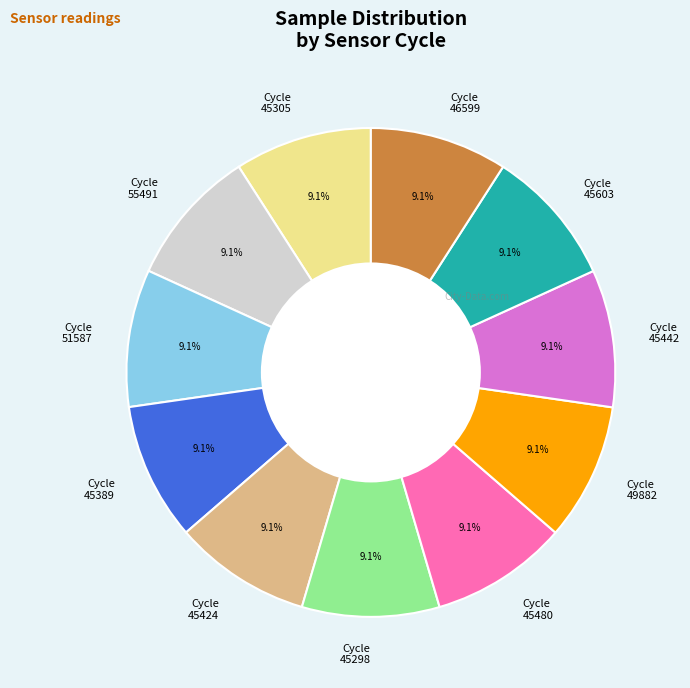

Approximately how many times larger is the value at Cycle 45442 compared to Cycle 45603?

1.0